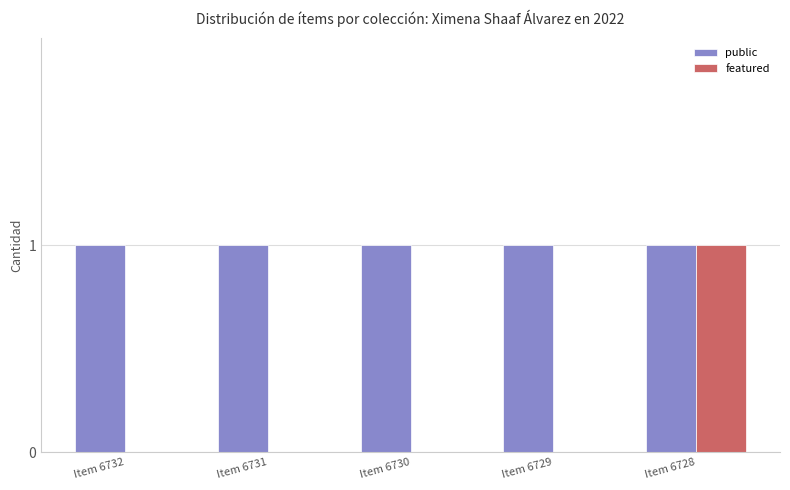

What is the highest value of the public series?

1